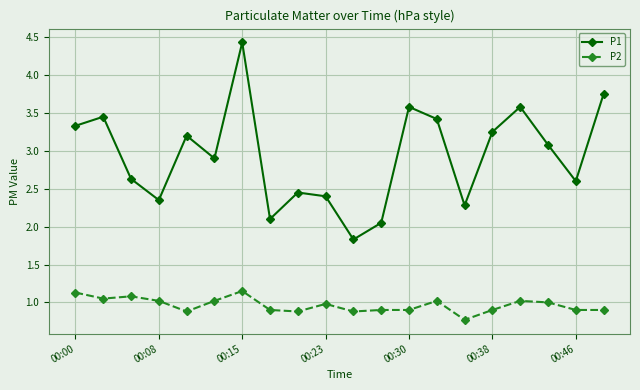

What is the average value of the P2 series?

1.0